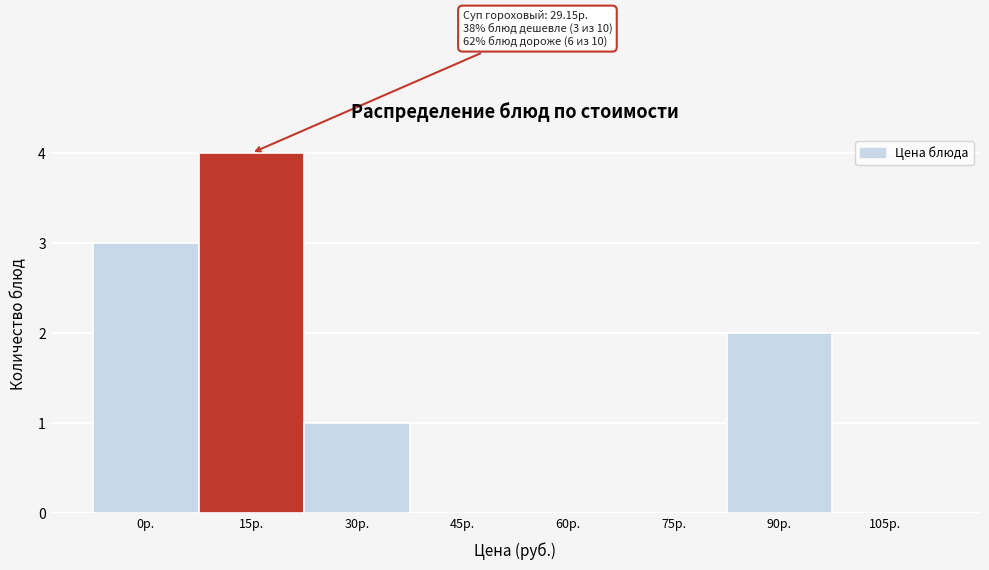

Reading right to left, what are all the values shown in this chart?

105р.=0	90р.=2	75р.=0	60р.=0	45р.=0	30р.=1	15р.=4	0р.=3